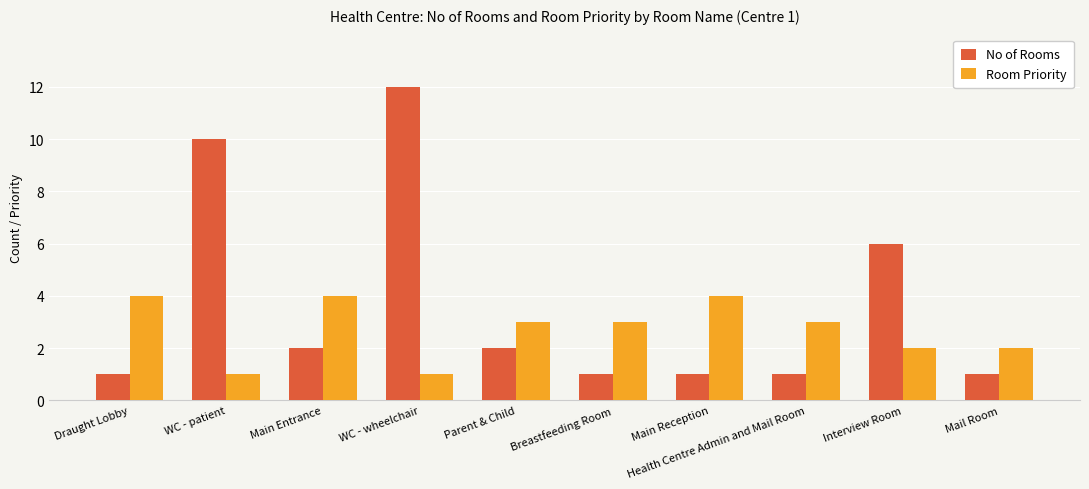

What is the label of the 10th bar from the right?

Draught Lobby